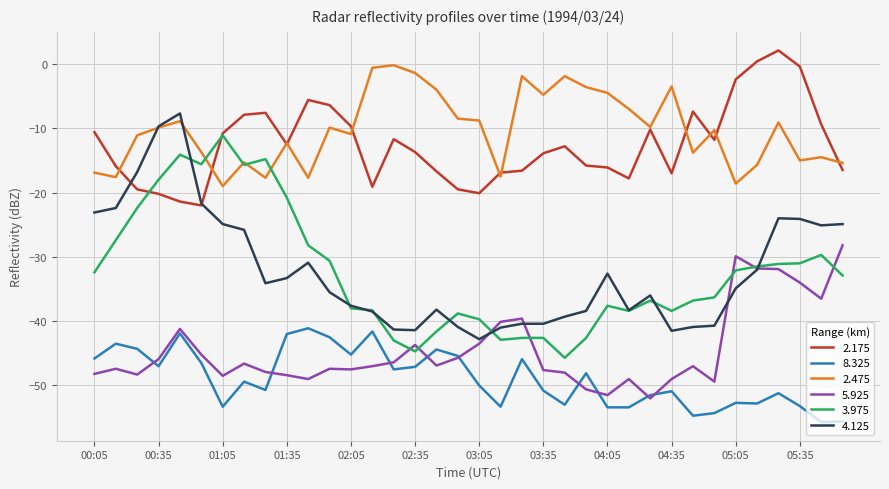

List the series in order of their peak value, lowest first.

8.325, 5.925, 3.975, 4.125, 2.475, 2.175